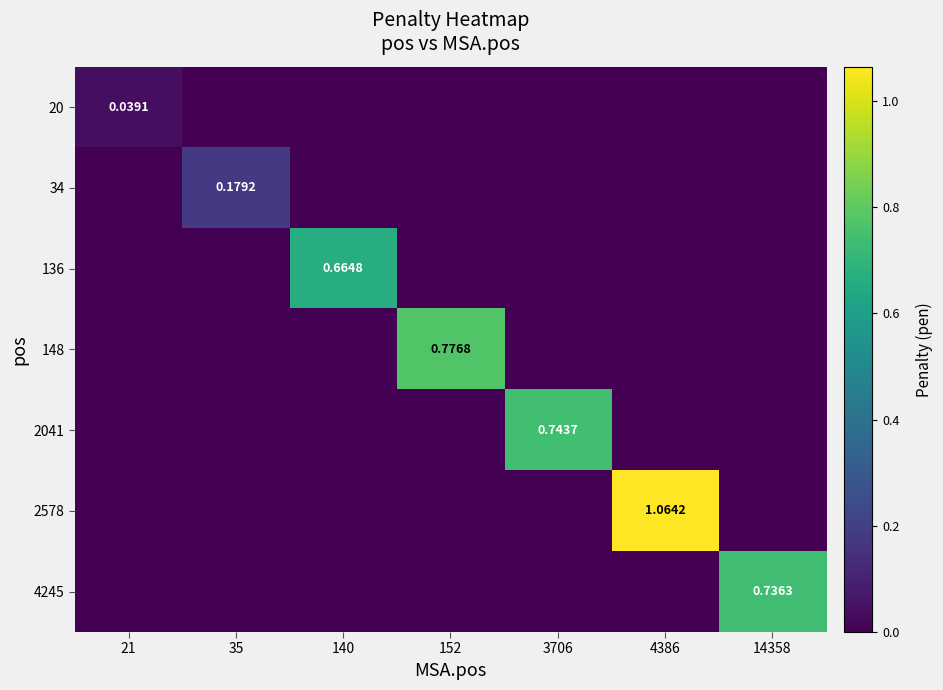

The 4245 series shows 0.0 at 152. True or false?

True